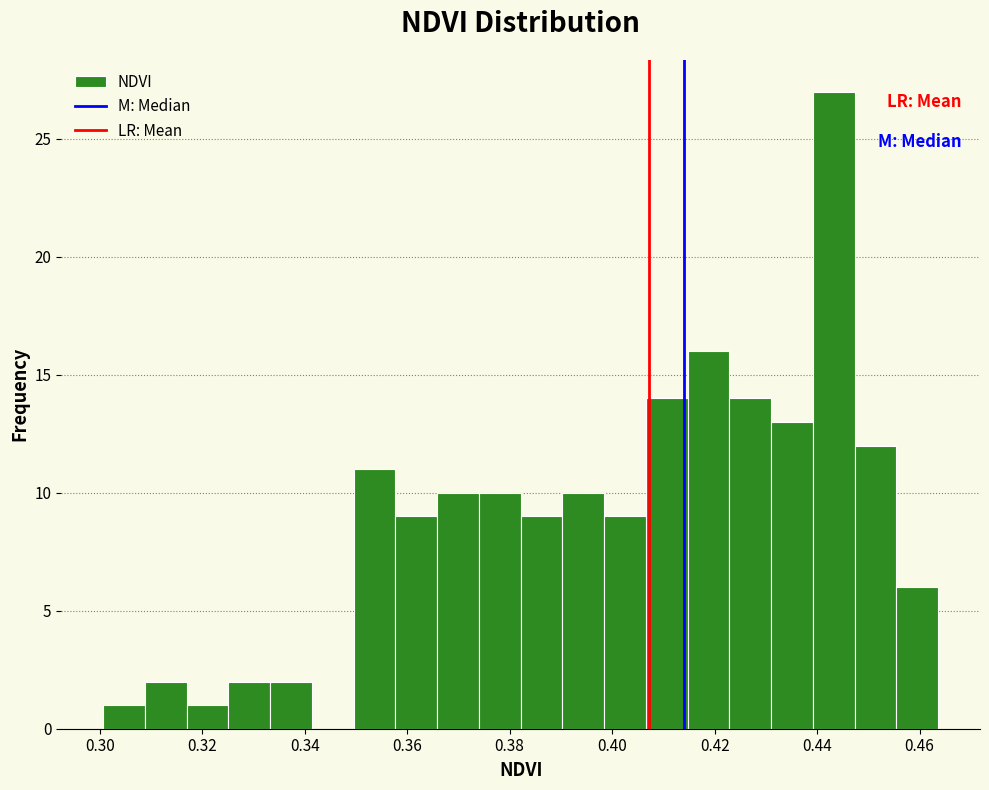

Which range on the x-axis has the tallest bar?

0.440 to 0.448